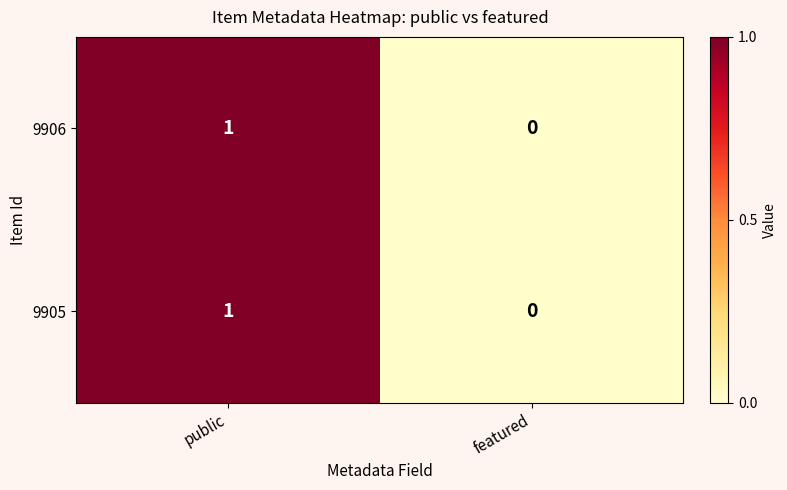

How many values in the 9905 series are below 1?

1